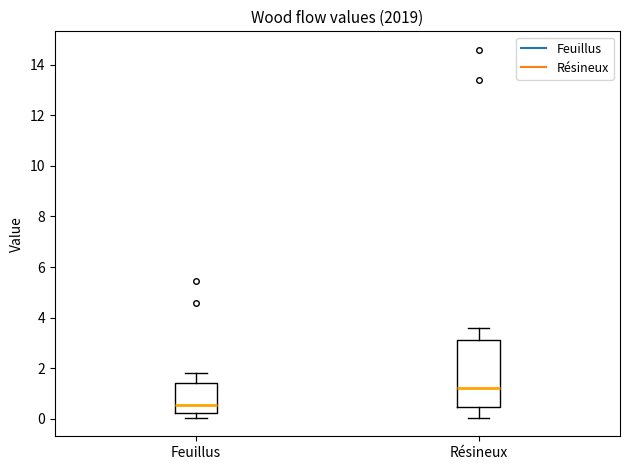

Comparing the boxes themselves (not the whiskers), which one is the tallest?

Résineux